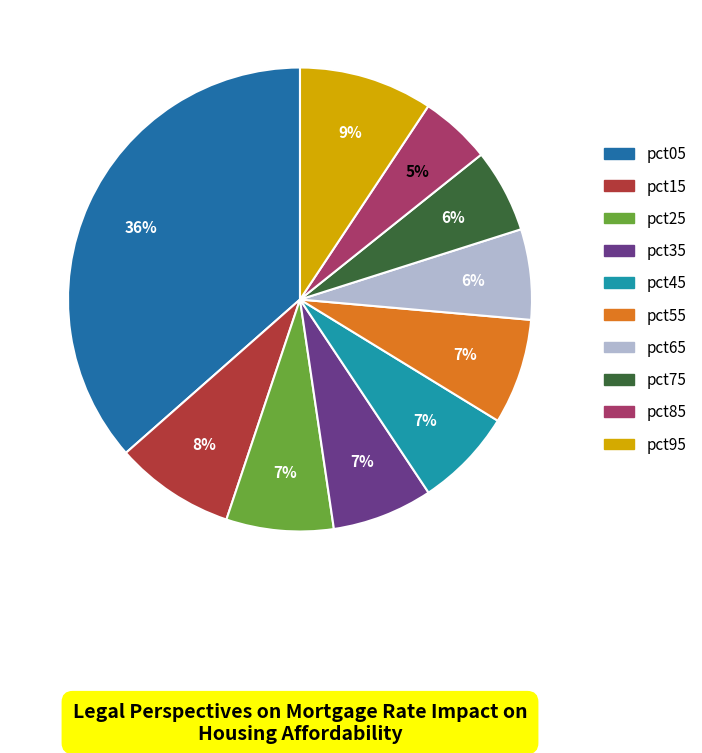

How many slices are in this pie chart?

10